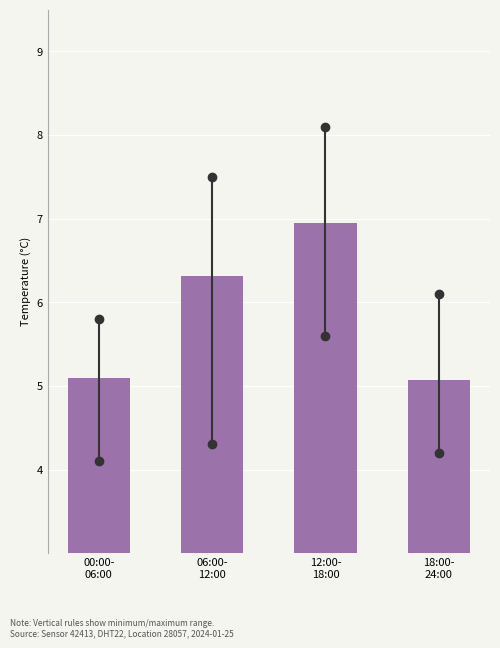

Reading left to right, what are all the values shown in this chart?

5.1	6.3	6.9	5.1